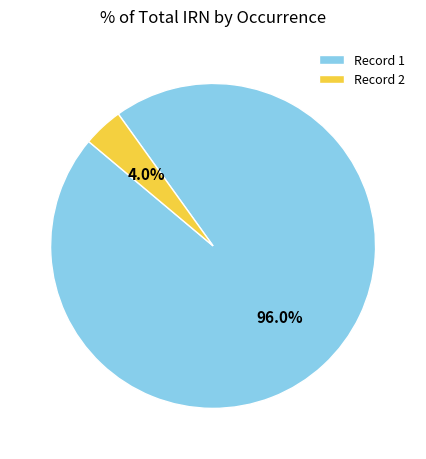

Is there any slice that represents more than half of the pie?

Yes